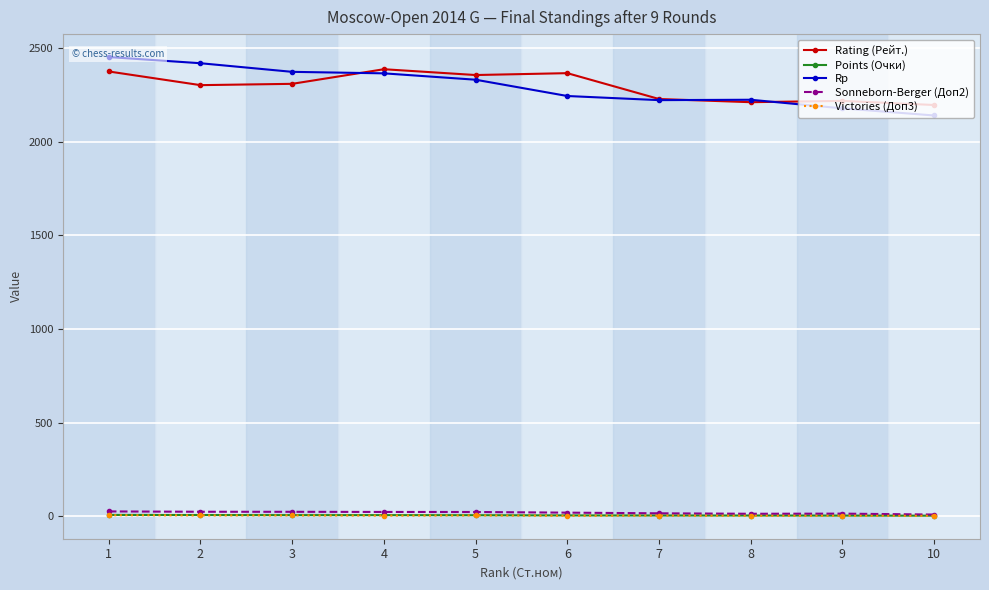

At which label does Rp reach its minimum?

10